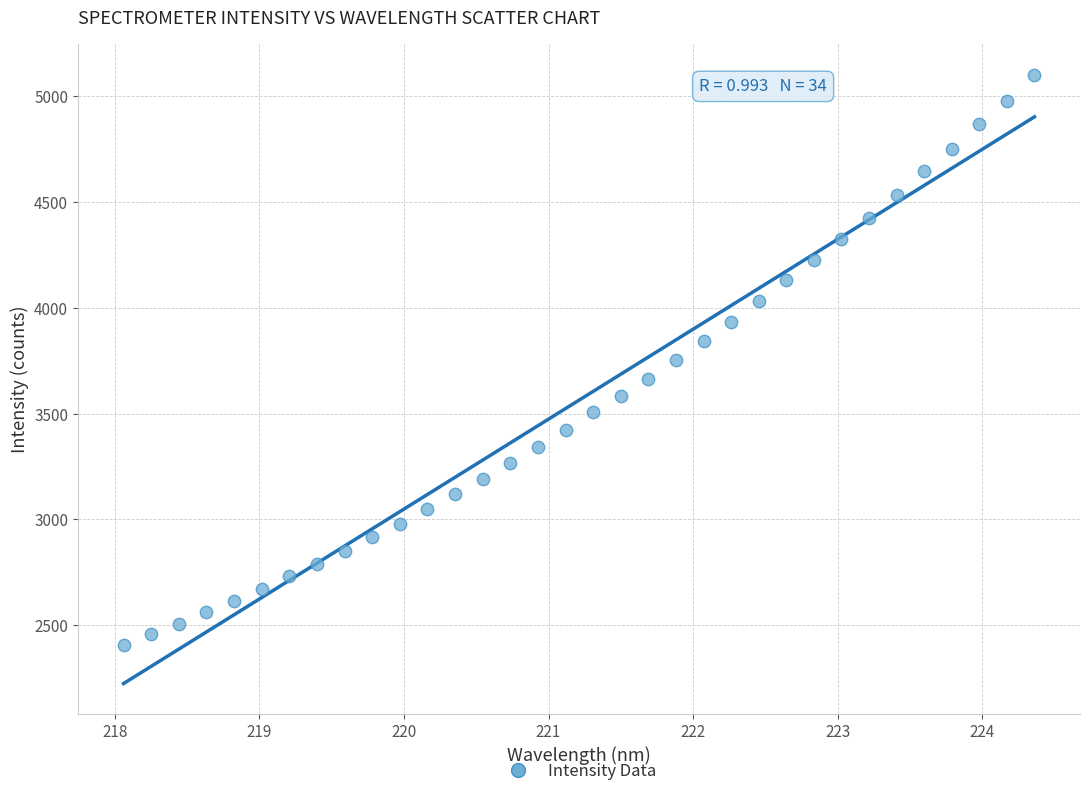

What is the range of X values (max minus min)?

6.3